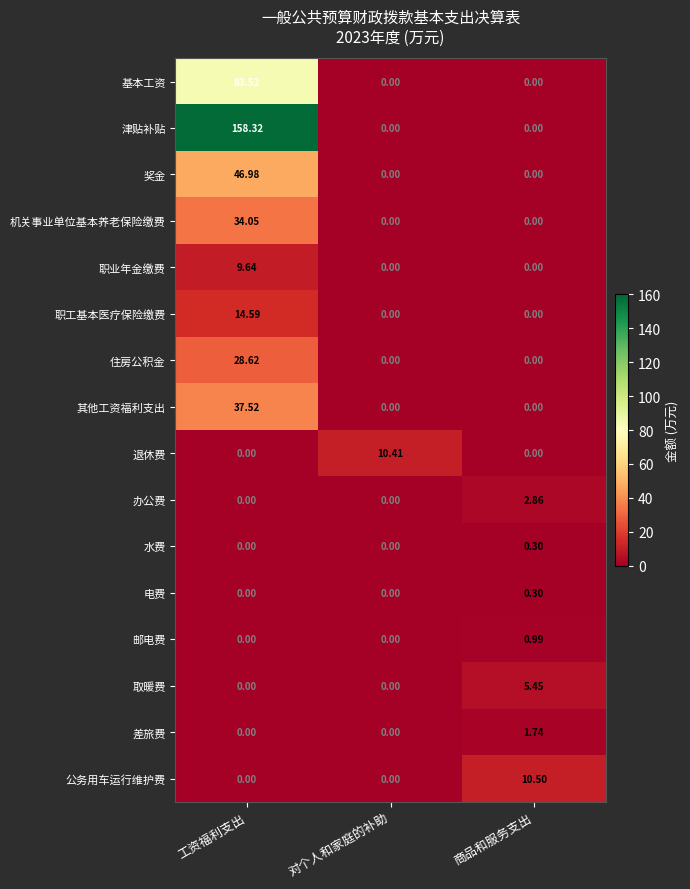

Which series has the largest range (max minus min)?

津贴补贴